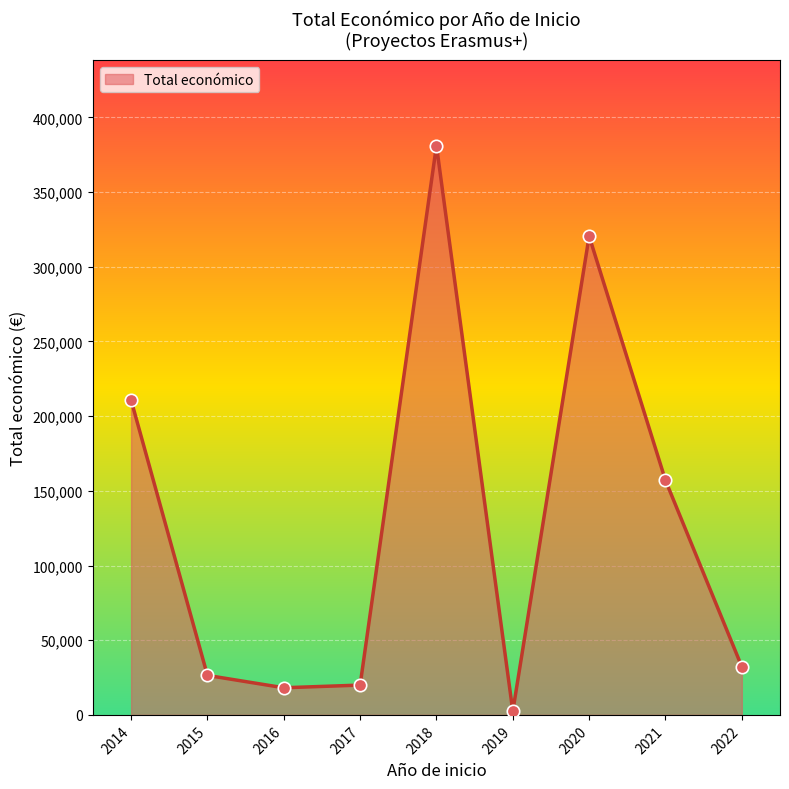

Which has a higher value, 2018 or 2021?

2018